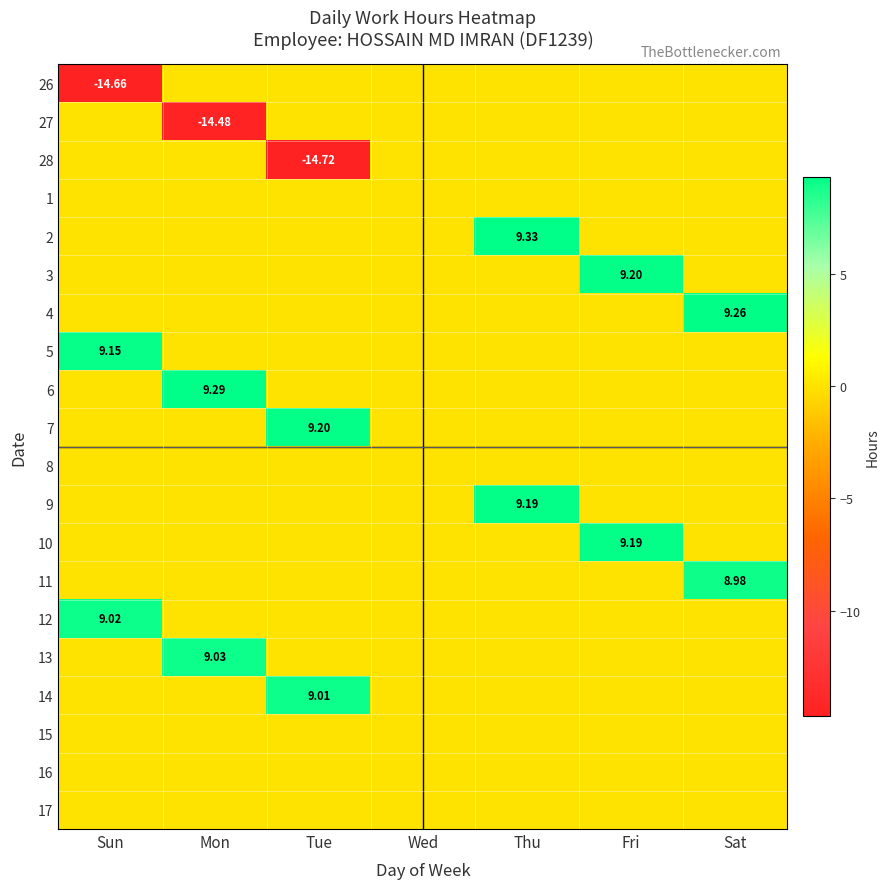

Rank the series by their maximum value, from lowest to highest.

26, 27, 28, 1, 8, 15, 16, 17, 11, 14, 12, 13, 5, 9, 10, 3, 7, 4, 6, 2